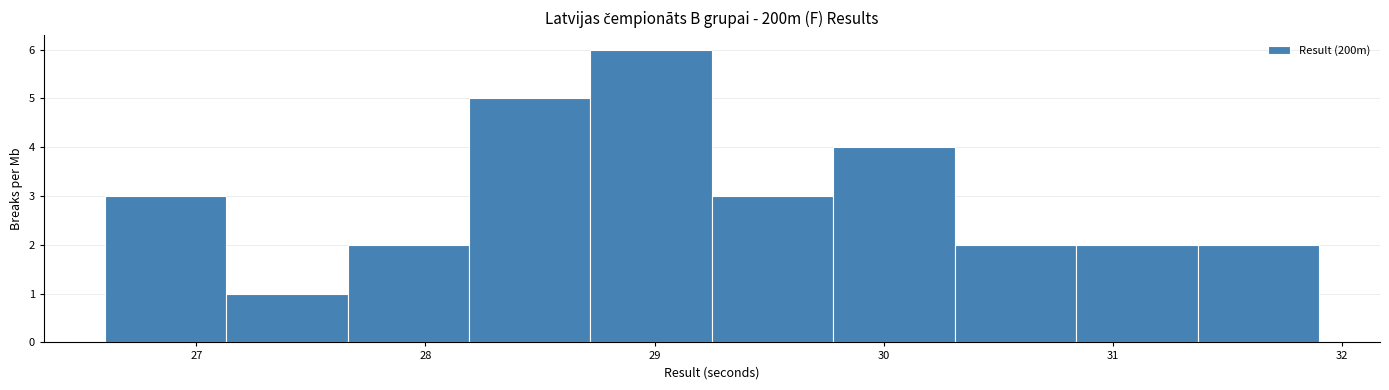

Reading left to right, list every bar in this chart as the range it spans on the x-axis followed by its height. Neither the bar edges nor the heights are printed on the chart, so give them approximately, as read against the axes.

26.60 to 27.13: 3
27.13 to 27.66: 1
27.66 to 28.19: 2
28.19 to 28.72: 5
28.72 to 29.25: 6
29.25 to 29.78: 3
29.78 to 30.31: 4
30.31 to 30.84: 2
30.84 to 31.37: 2
31.37 to 31.90: 2